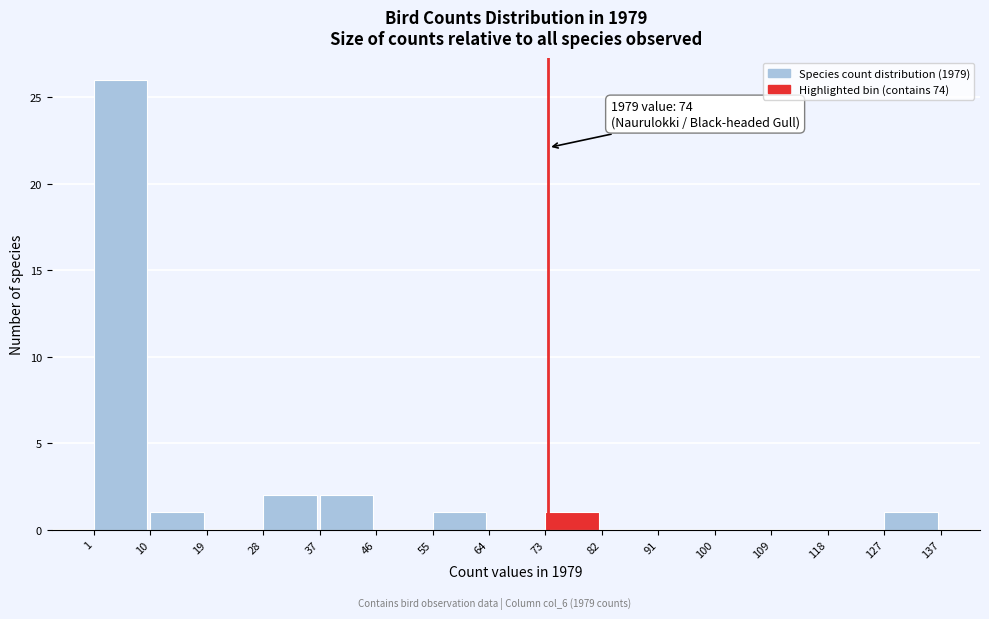

Over which range of the x-axis is the bar tallest?

1 to 10